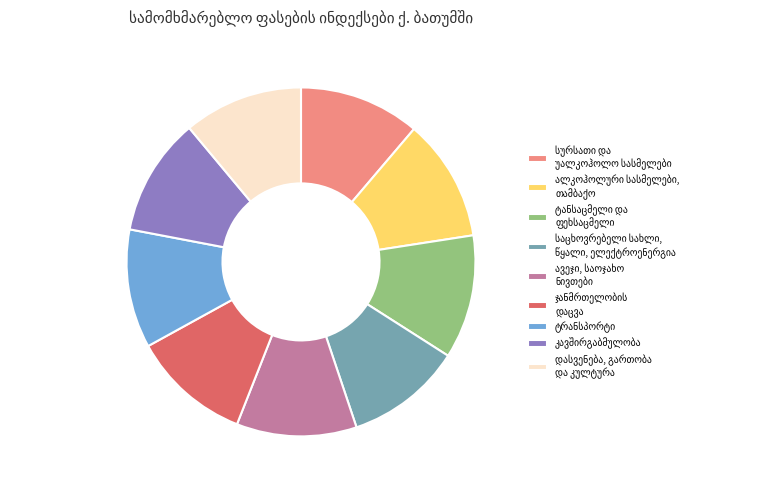

Is there any slice that represents more than half of the pie?

No